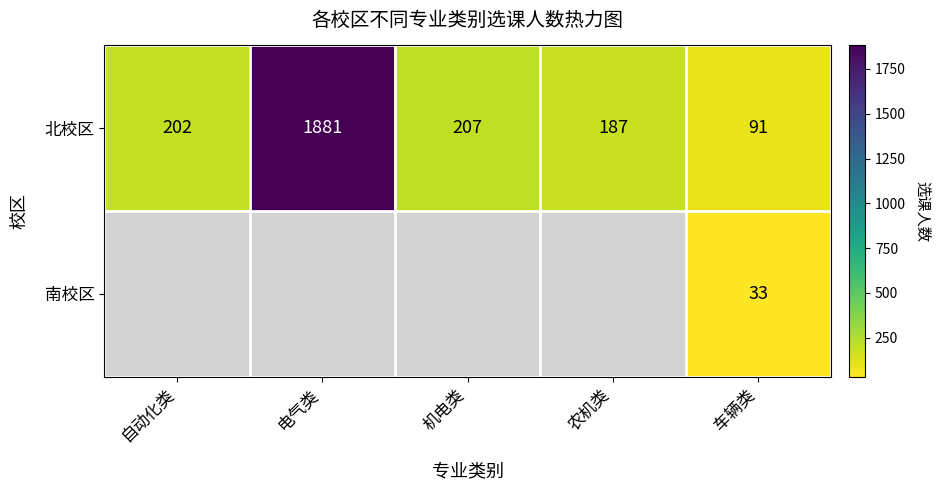

What is the minimum value shown in the chart?

33.0